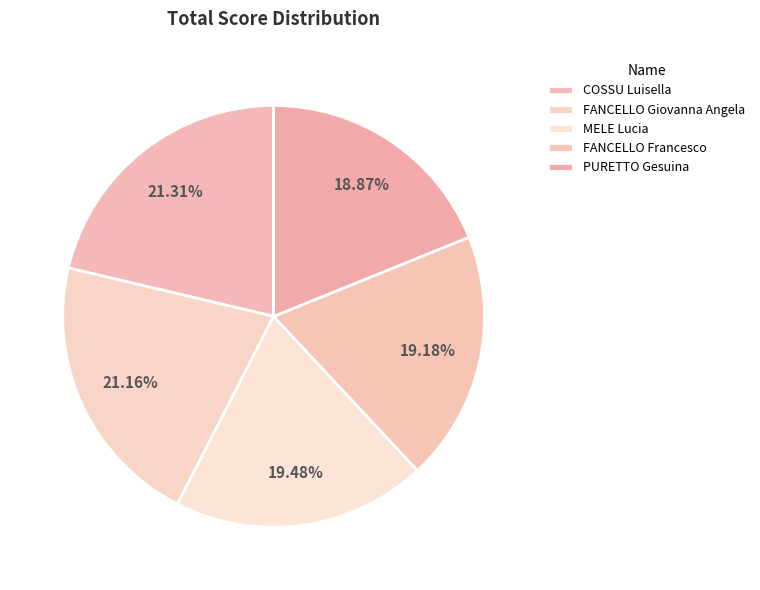

To the nearest percent, what is the average slice percentage?

20%